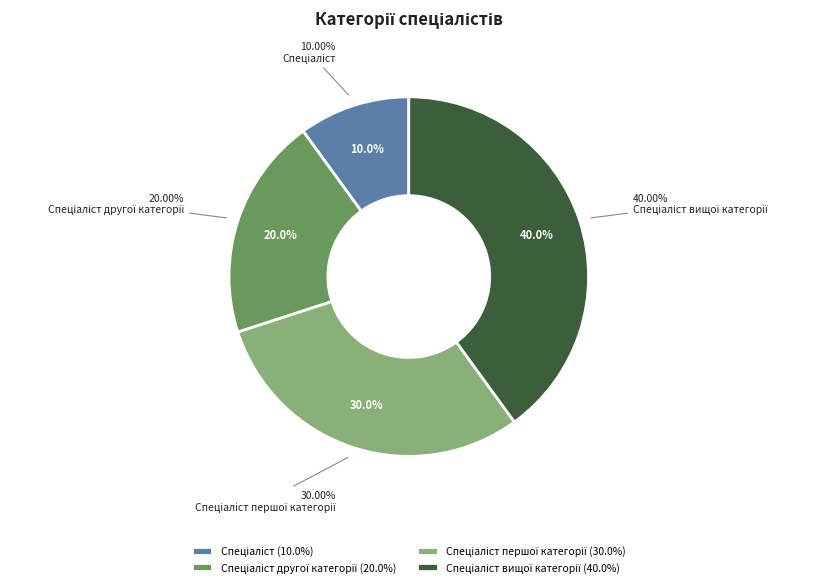

To the nearest percent, what portion does Спеціаліст вищої категорії represent?

40%